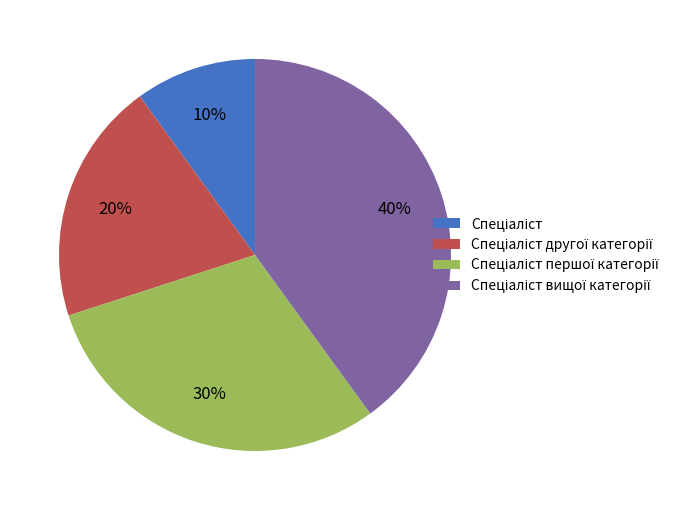

To the nearest percent, what is the average slice percentage?

25%